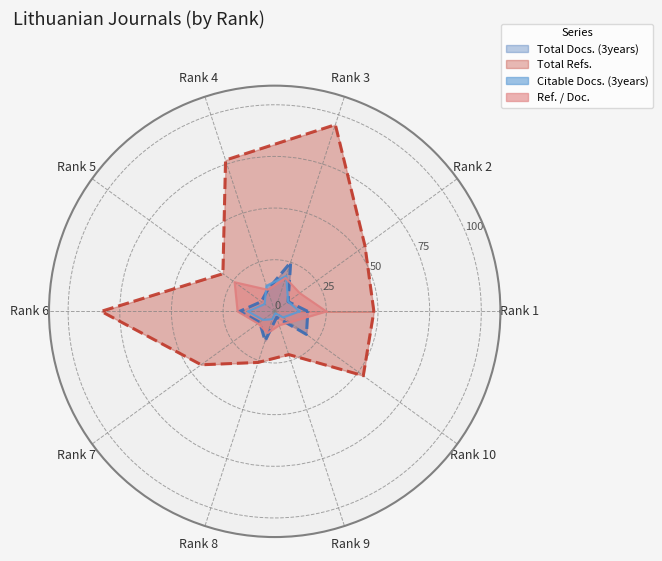

True or false: Total Docs. (3years) has a value of 13 at Rank 7.

False